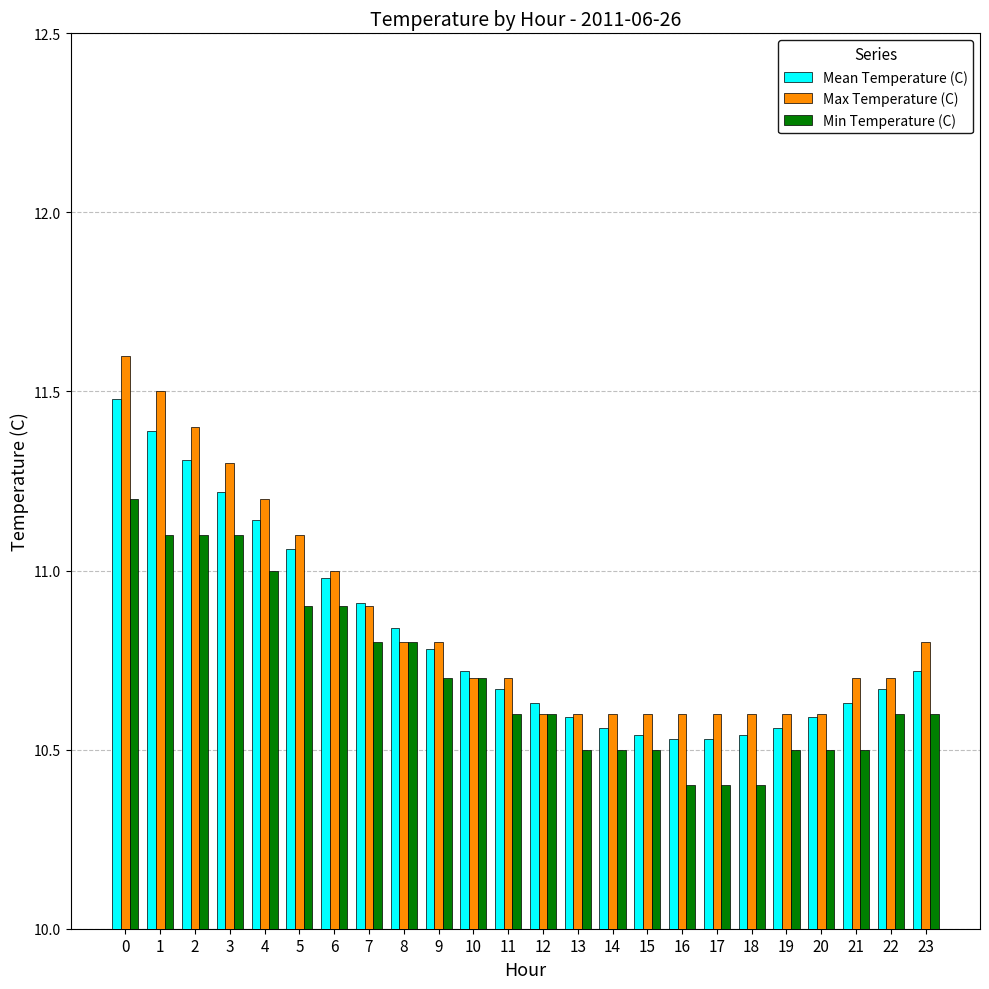

True or false: Mean Temperature (C) has a value of 16.5 at 18.

False